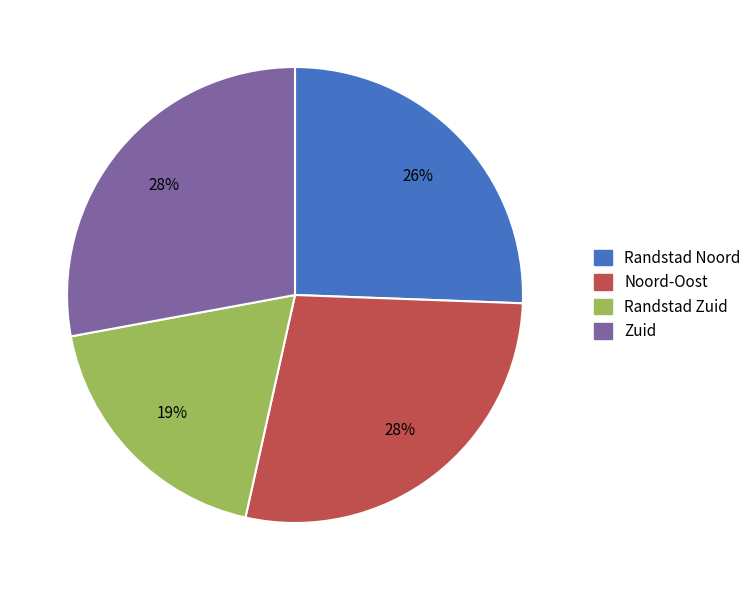

To the nearest percent, what percentage of the pie is Randstad Zuid?

19%